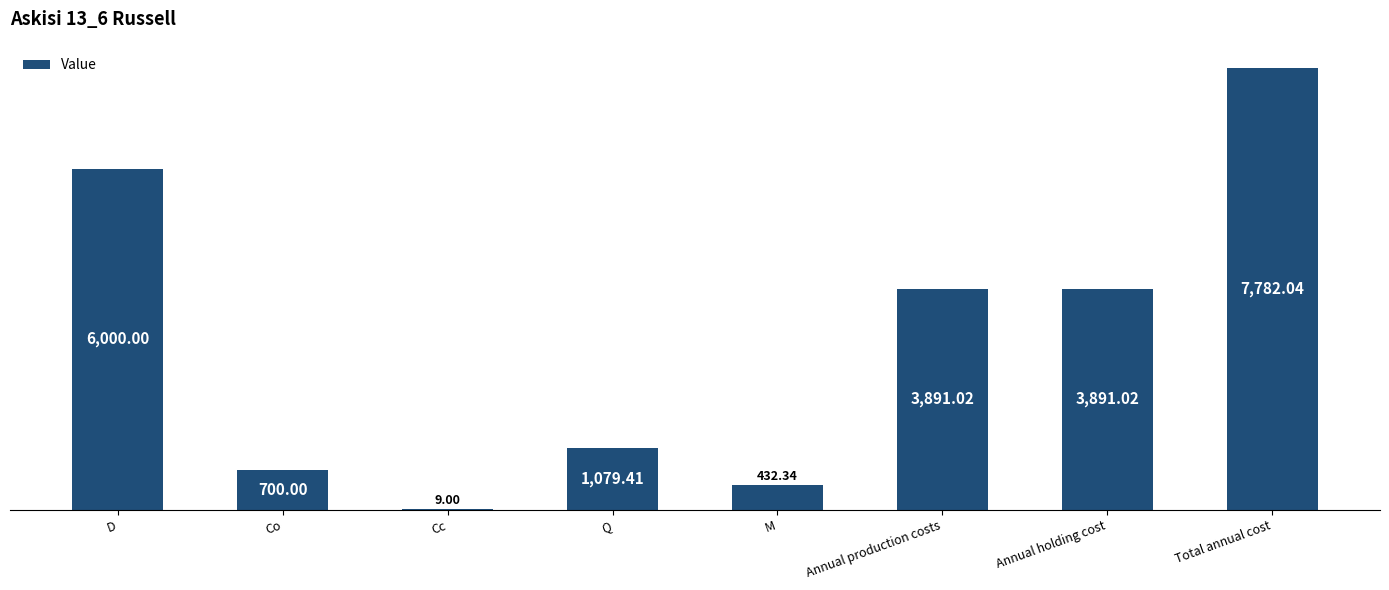

Between Annual holding cost and Total annual cost, which is larger?

Total annual cost